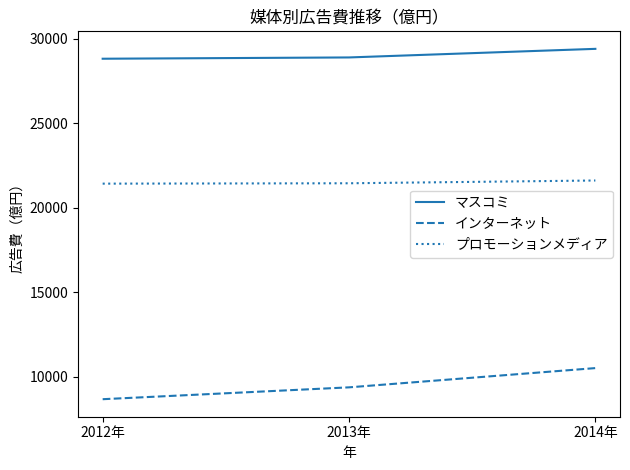

What is the spread (max minus min) of values at 2014年?

18874